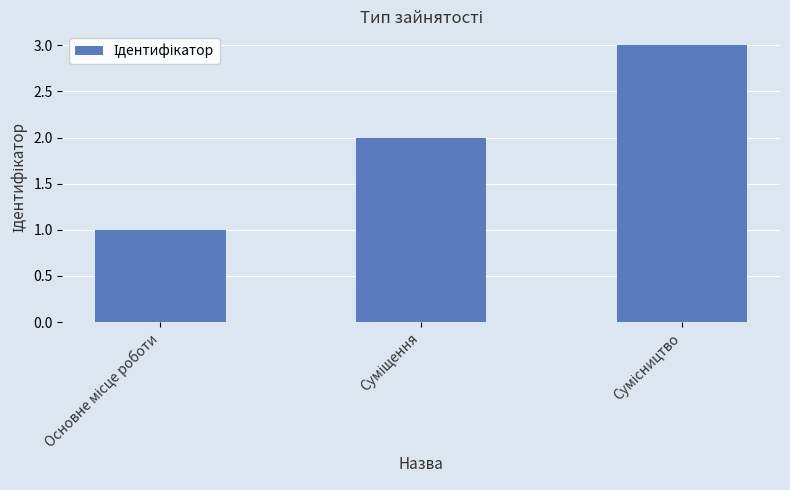

What is the smallest value displayed?

1